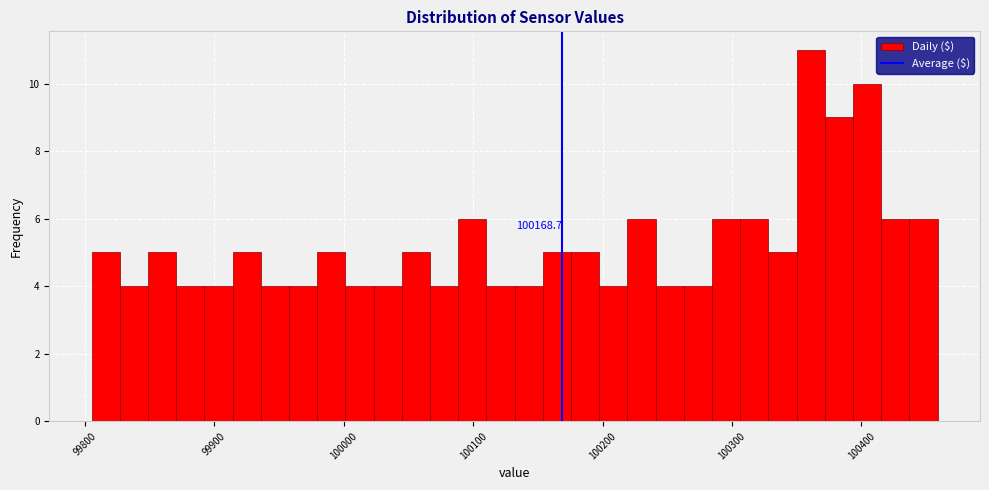

Read against the x-axis, roughly where is the centre of the tallest bar?

100360